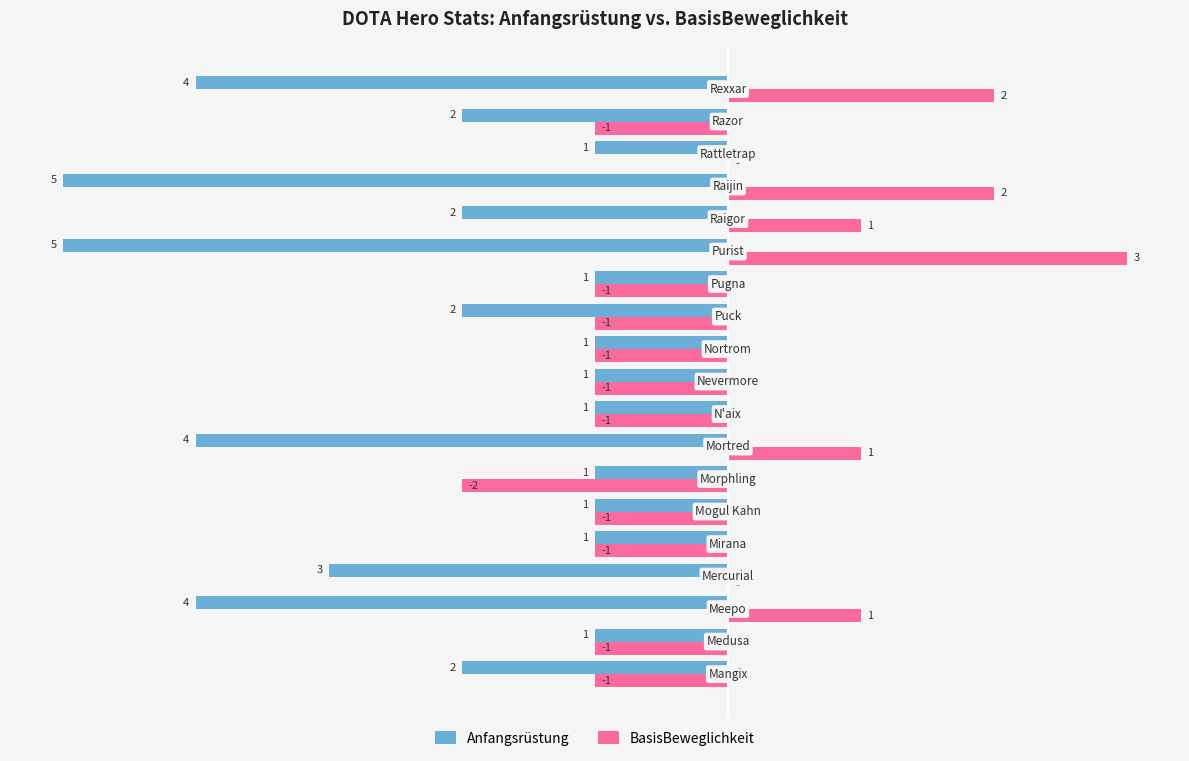

How many BasisBeweglichkeit values are between -1 and 1?

15